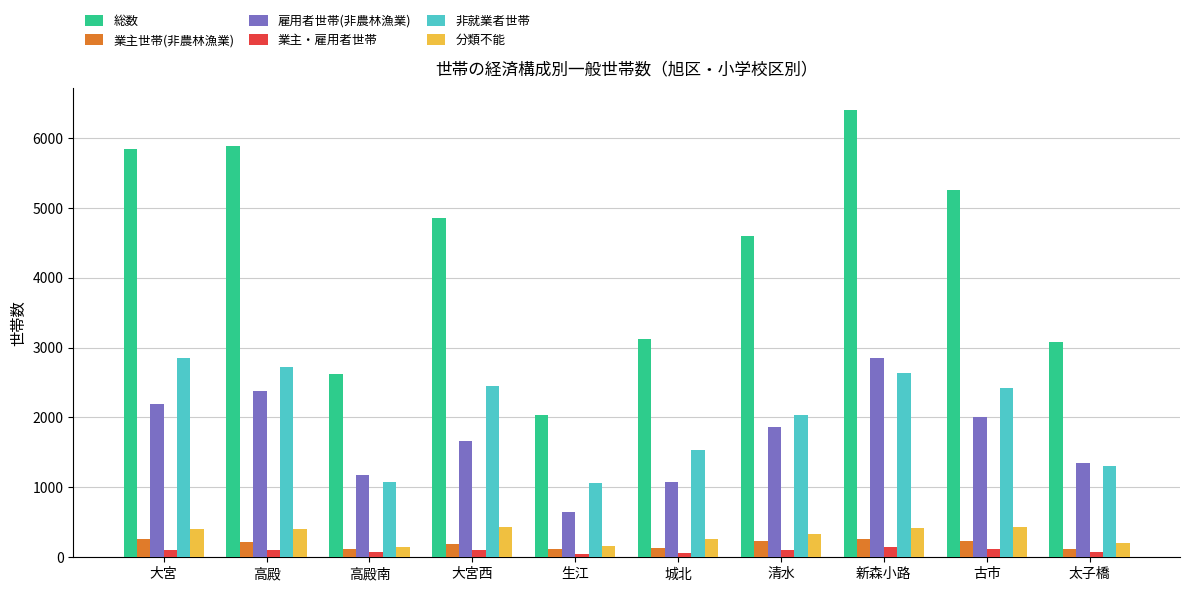

How many groups of bars are there?

10